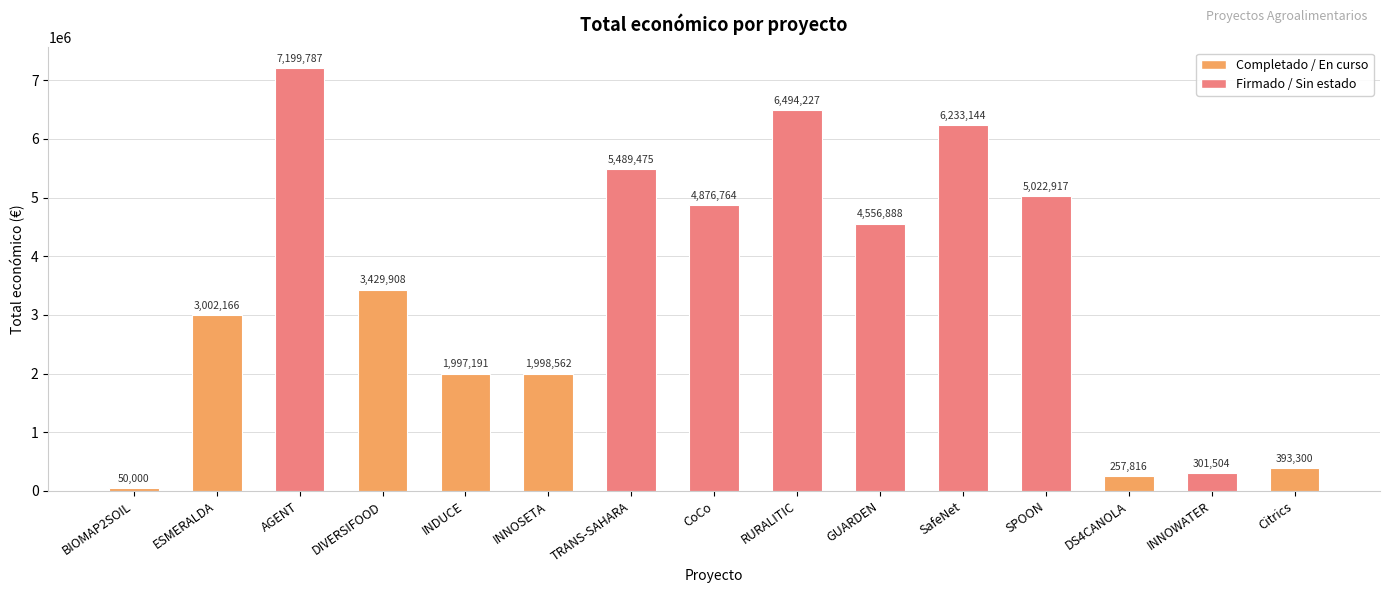

Reading left to right, what are all the values shown in this chart?

50000	3002166	7199787	3429908	1997191	1998562	5489475	4876764	6494227	4556888	6233144	5022917	257816	301504	393300